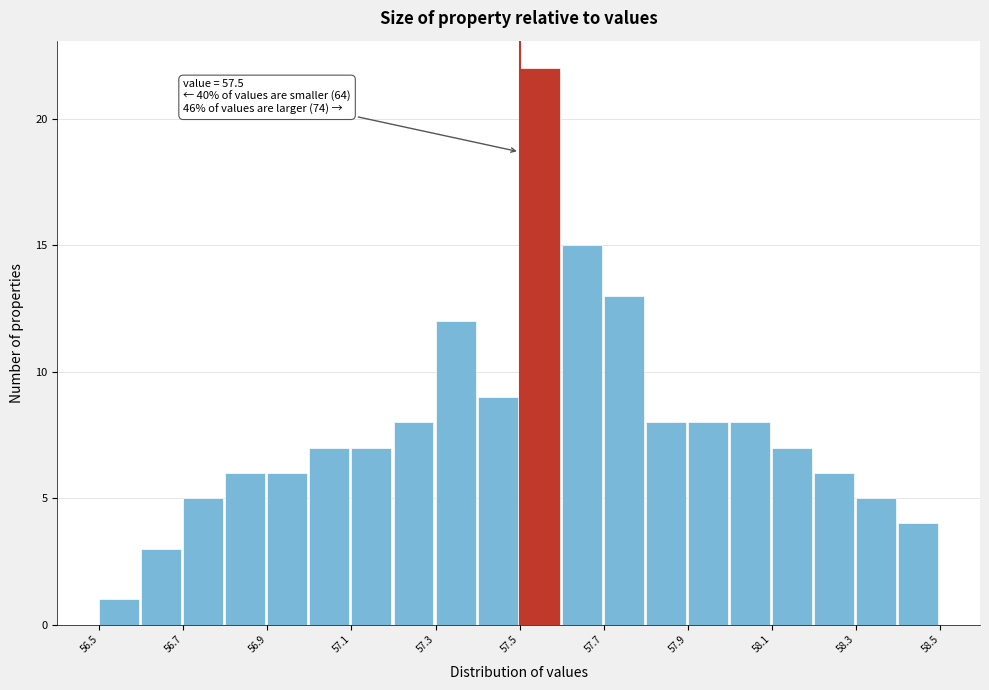

Which range on the x-axis has the tallest bar?

57.5 to 57.6